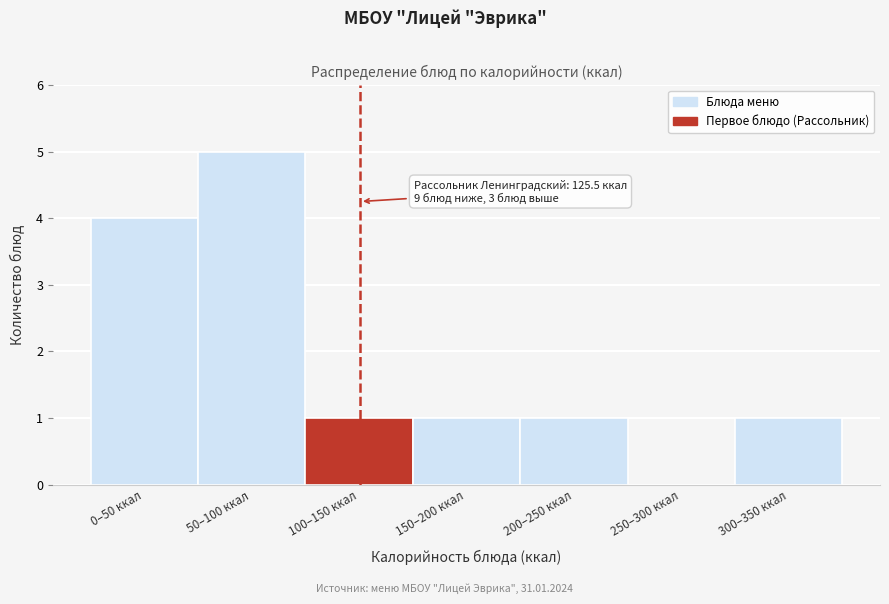

Reading left to right, transcribe all the data shown in this chart.

0–50 ккал=4	50–100 ккал=5	100–150 ккал=1	150–200 ккал=1	200–250 ккал=1	250–300 ккал=0	300–350 ккал=1